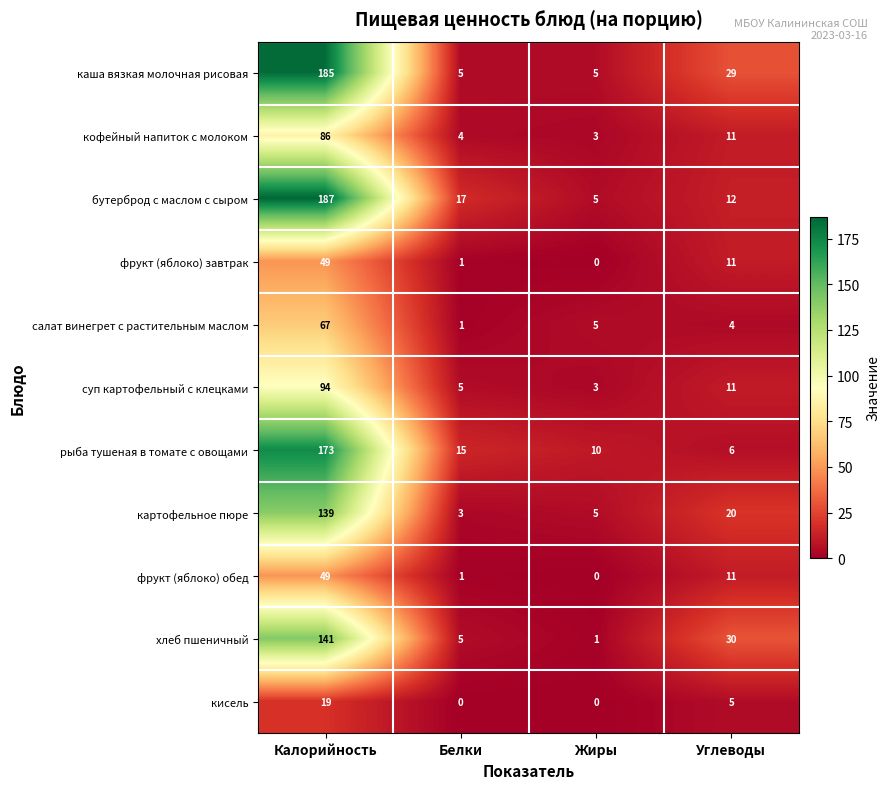

At how many categories does at least one series exceed 1?

4